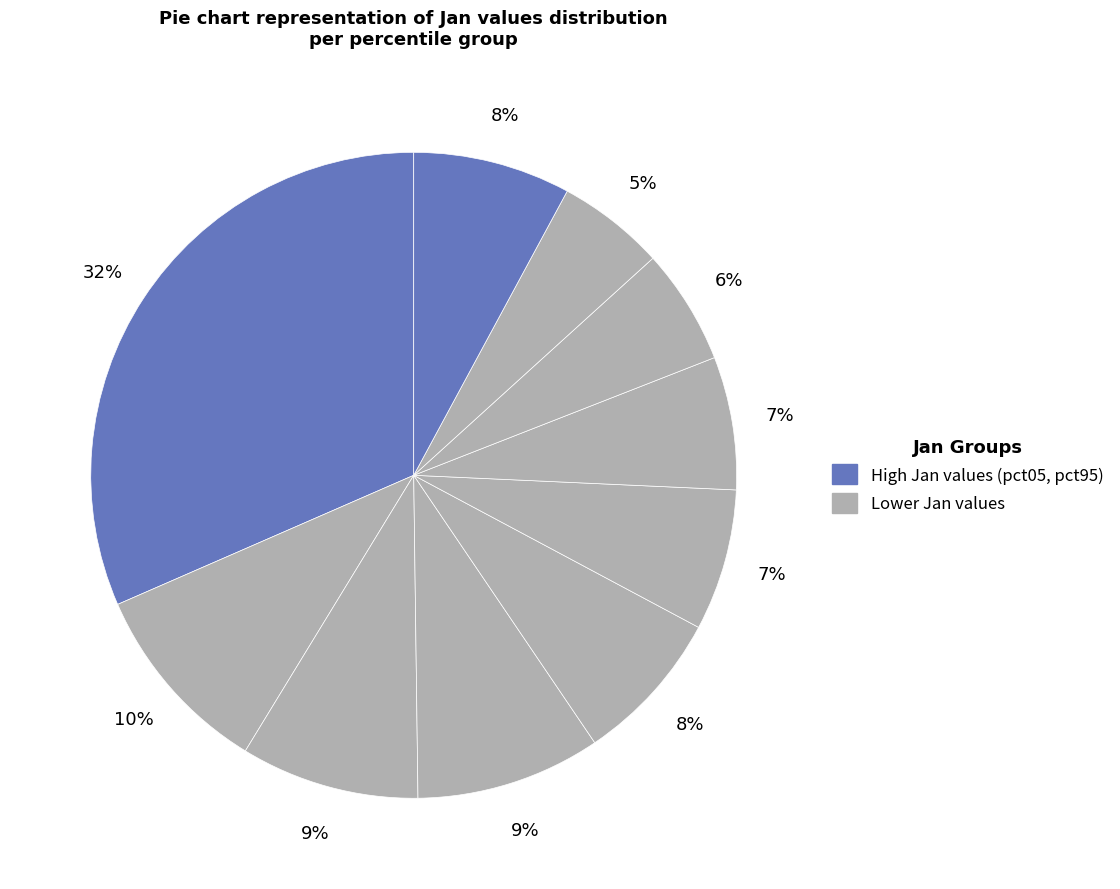

To the nearest percent, what is the difference between the largest and smallest slice percentages?

26%